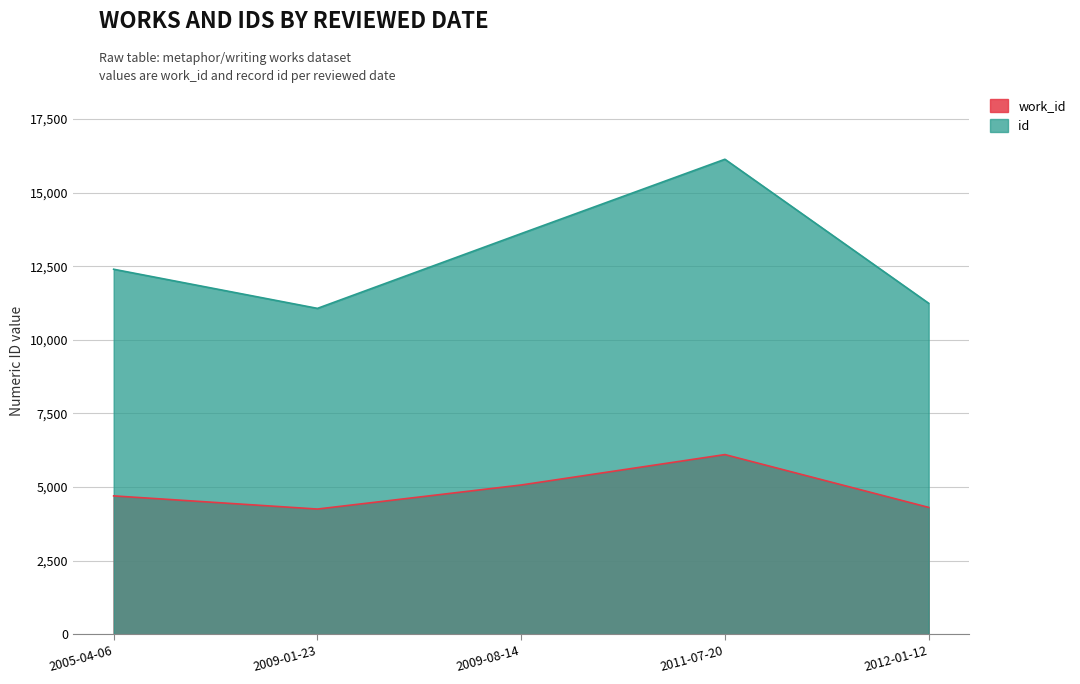

What is the sum of the id values at 2009-01-23 and 2005-04-06?

23467